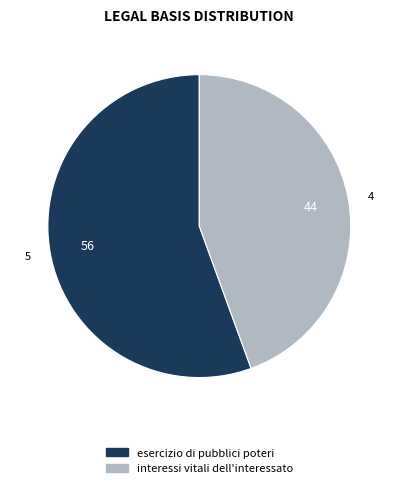

What is the majority slice?

esercizio di pubblici poteri